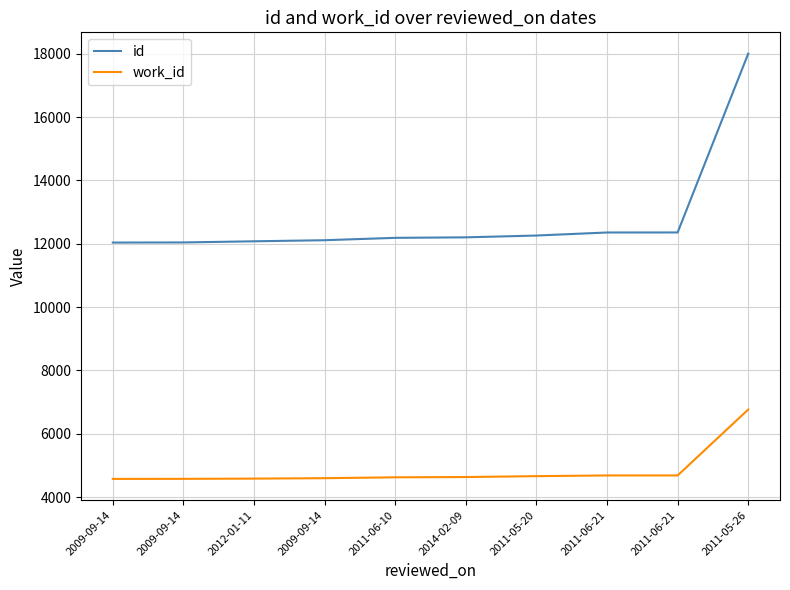

What are all the series names shown in the legend?

id, work_id